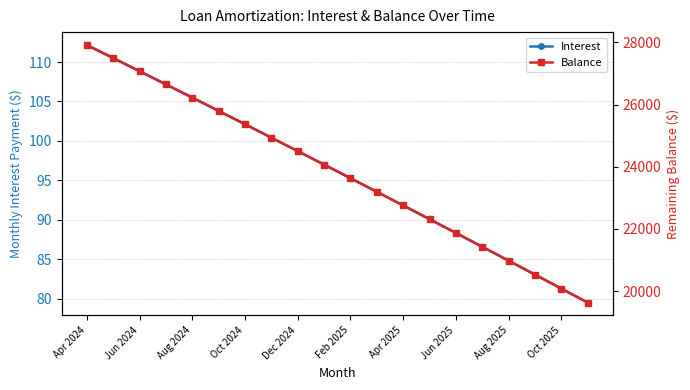

True or false: Interest has more than 1 points higher than both neighbors.

False